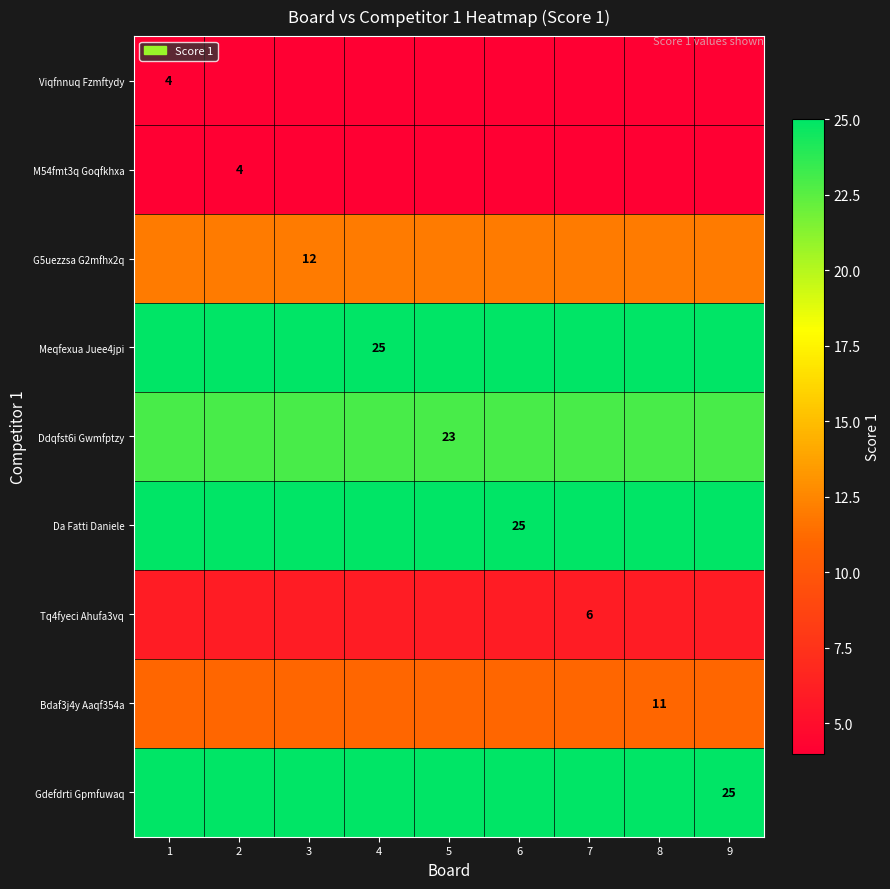

How many categories are shown in the chart?

9